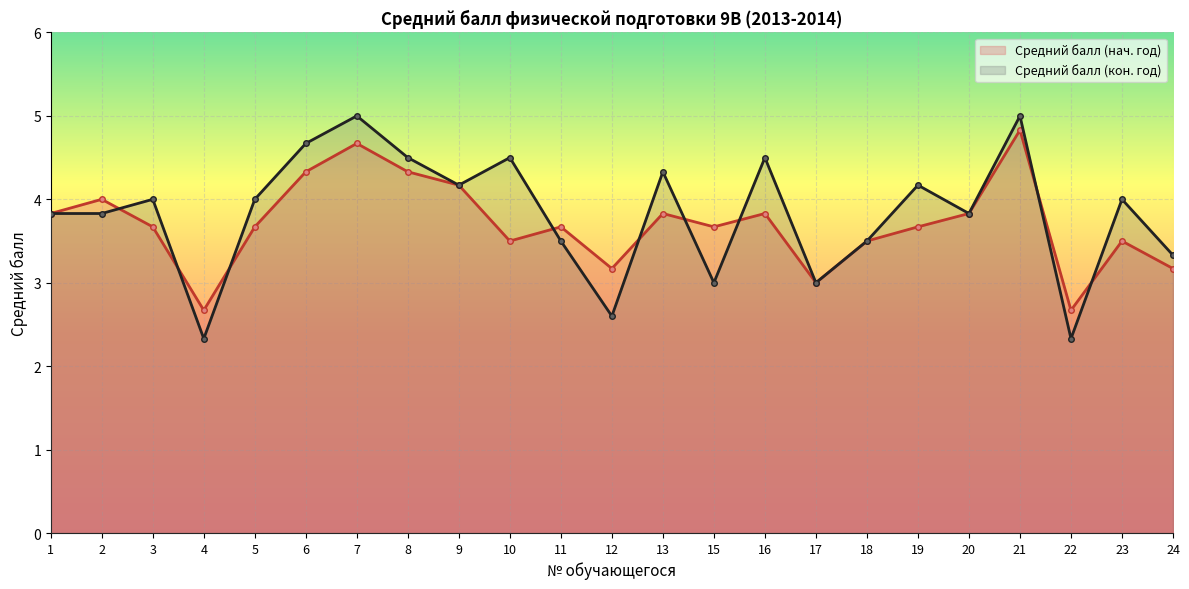

What are all the series names shown in the legend?

Средний балл (нач. год), Средний балл (кон. год)